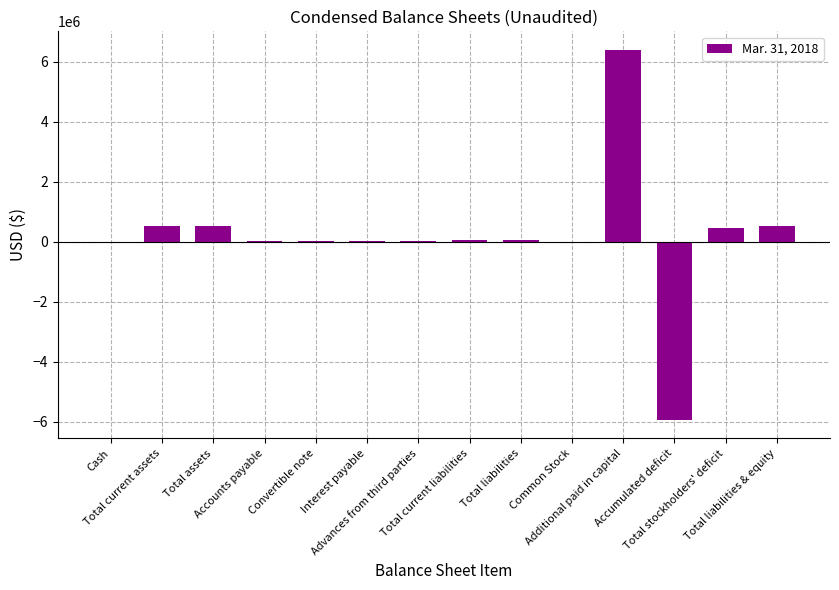

What is the average value?

186829